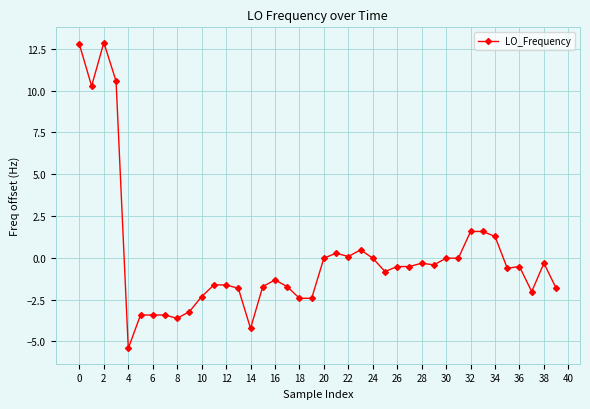

How many lines are shown in the chart?

1